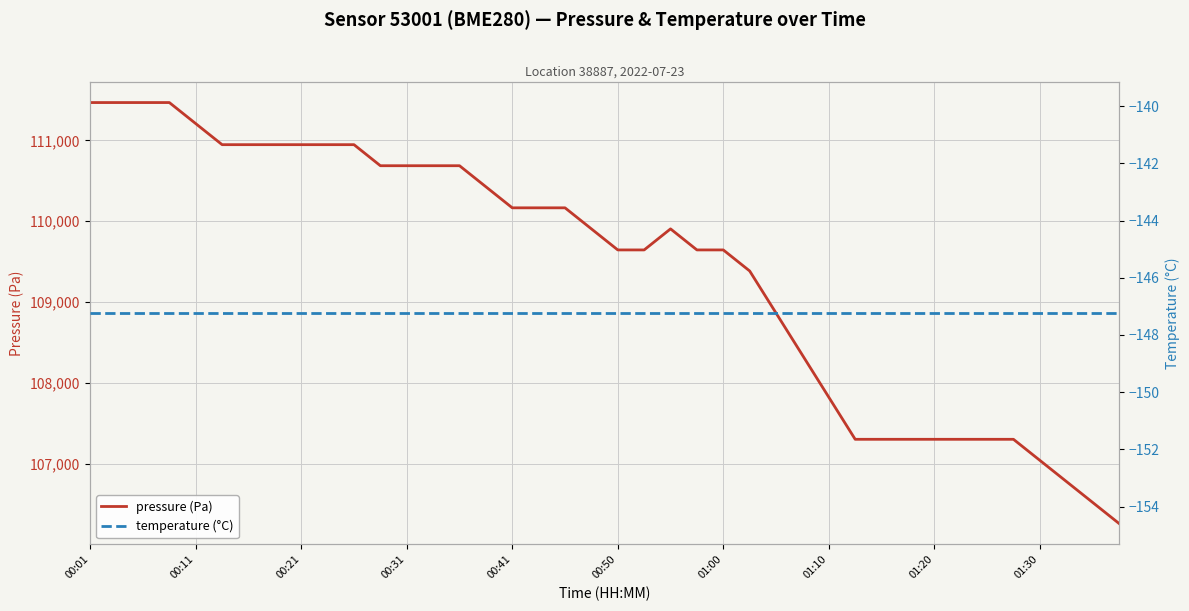

Where does the pressure (Pa) series first go above 109906?

00:01